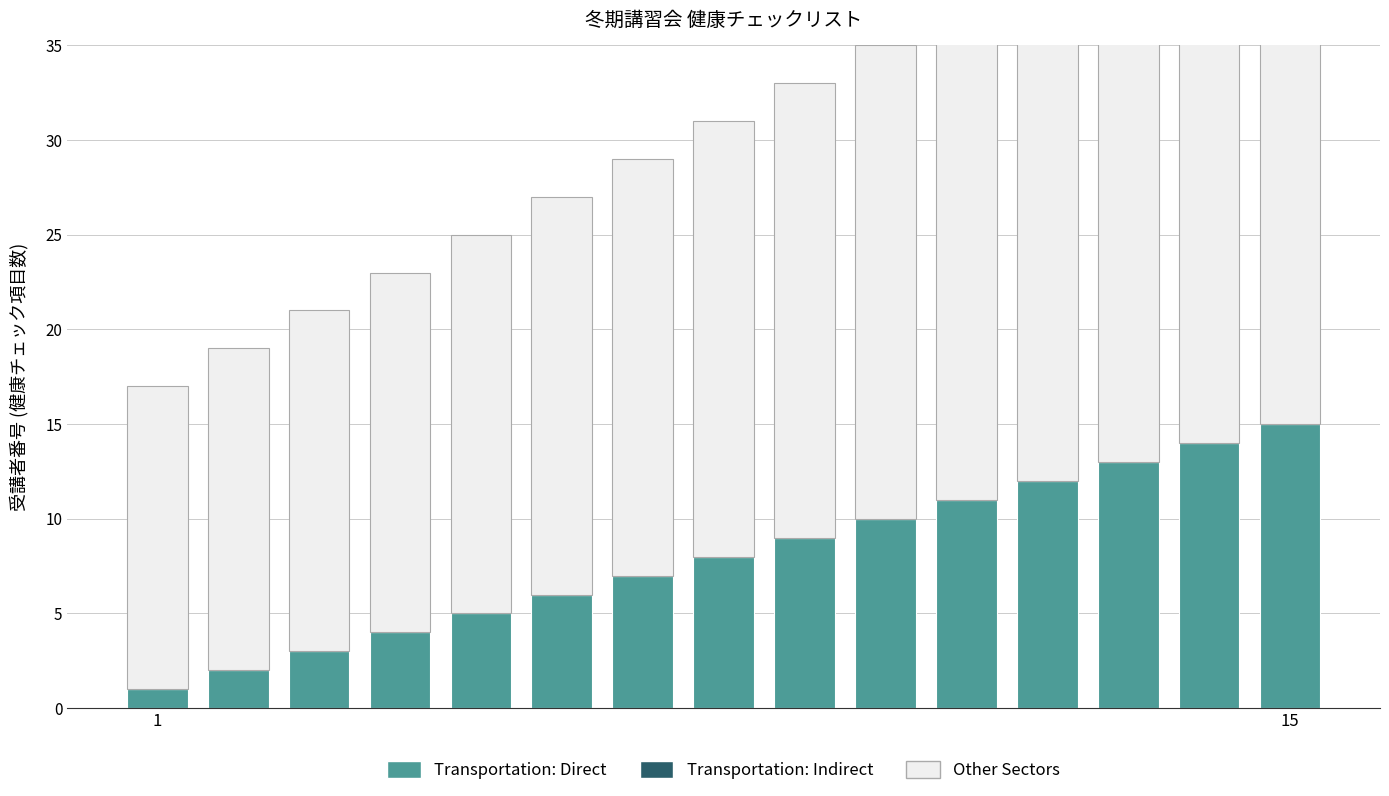

How many data points in Other Sectors are less than 23?

7